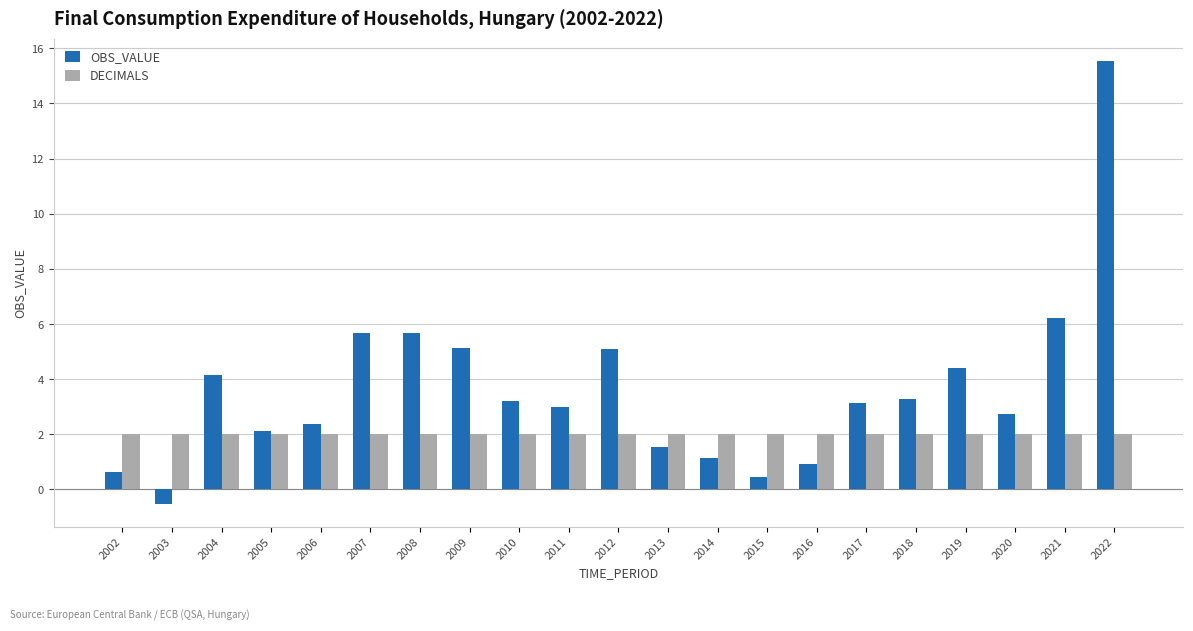

Read the OBS_VALUE value at 2005.

2.1